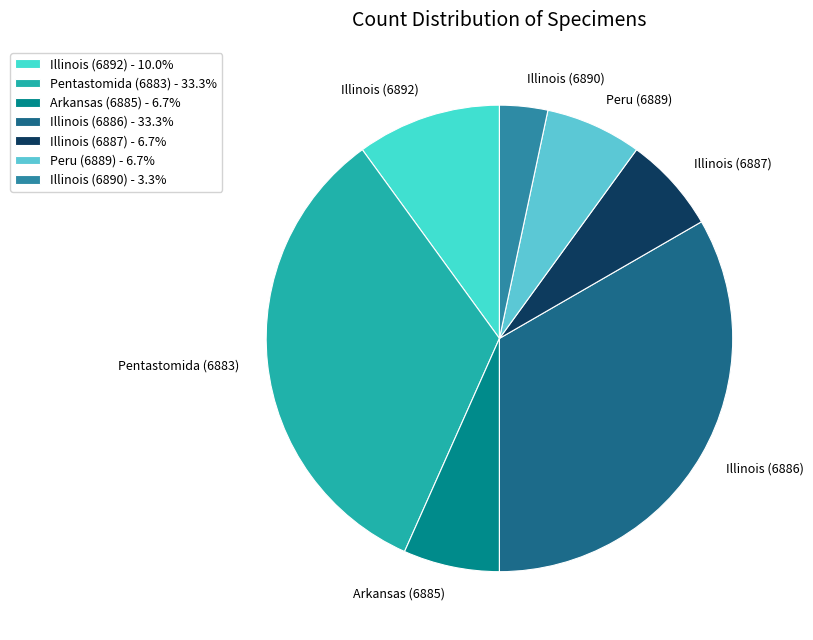

To the nearest percent, what is the difference between the Arkansas (6885) and Pentastomida (6883) slice percentages?

27%